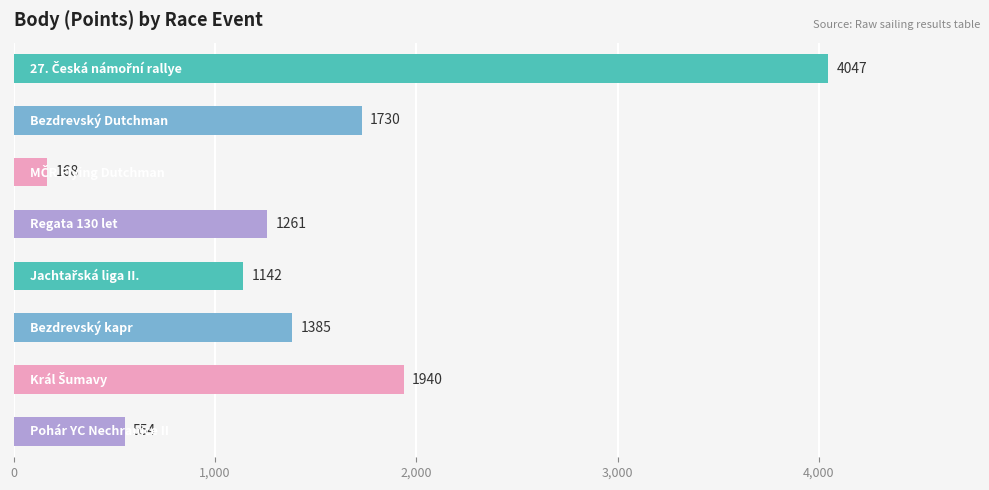

What is the smallest value displayed?

168